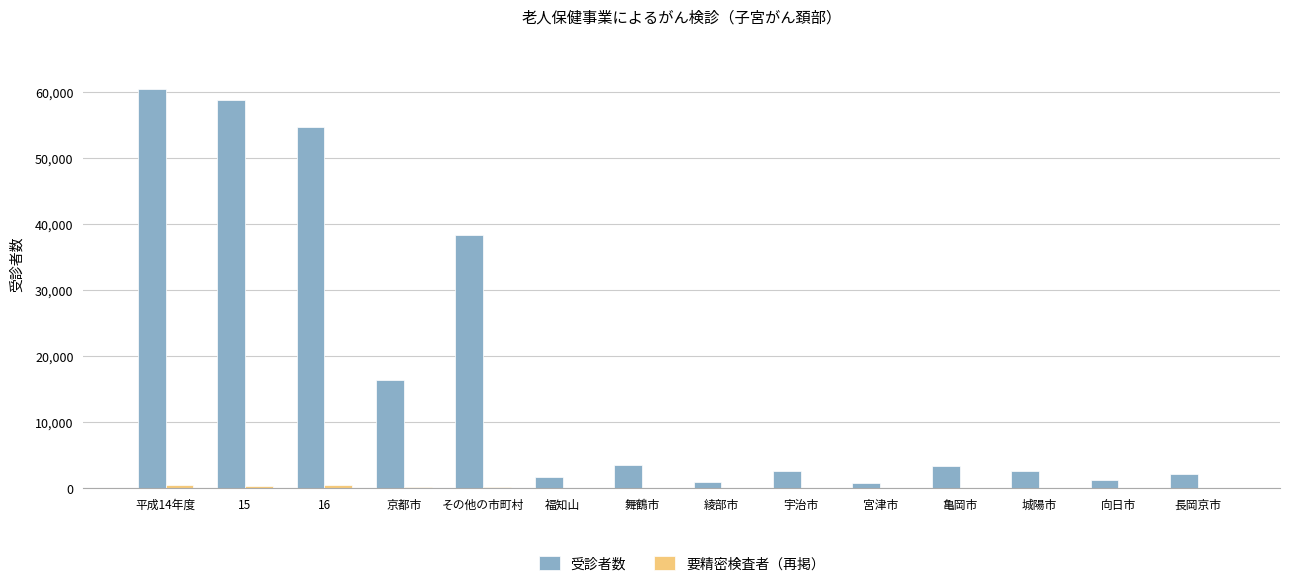

At which label is 受診者数 closest to 30630?

その他の市町村